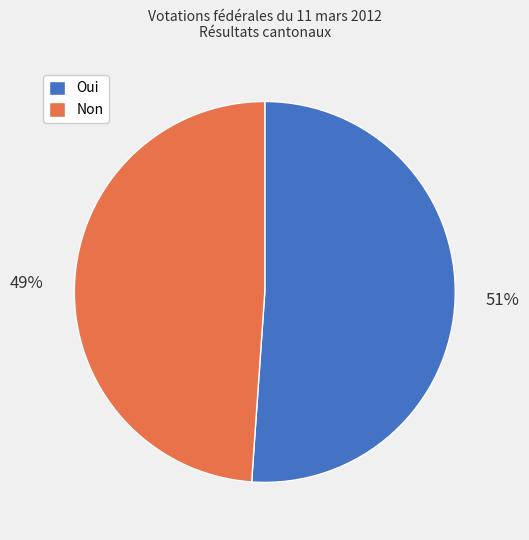

Which slice represents more than half of the pie?

Oui